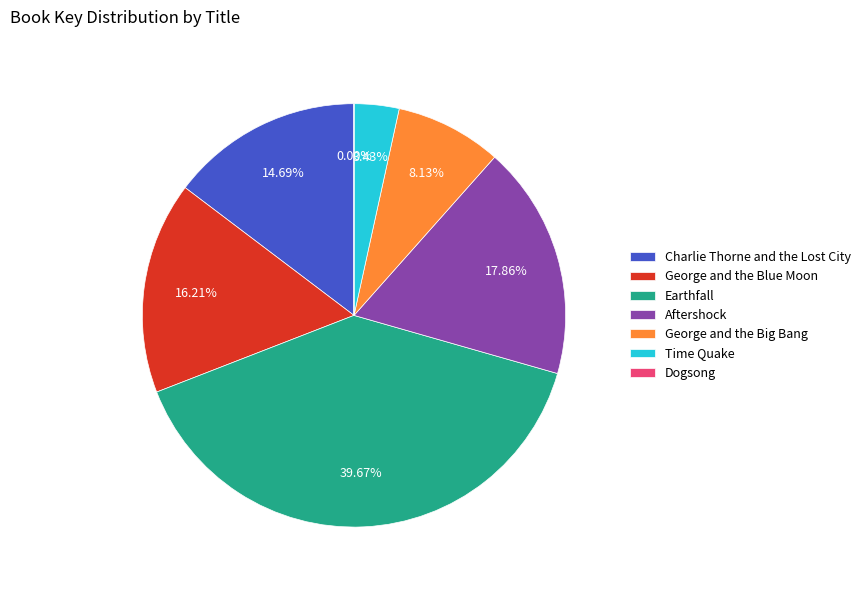

Which slice is the largest?

Earthfall